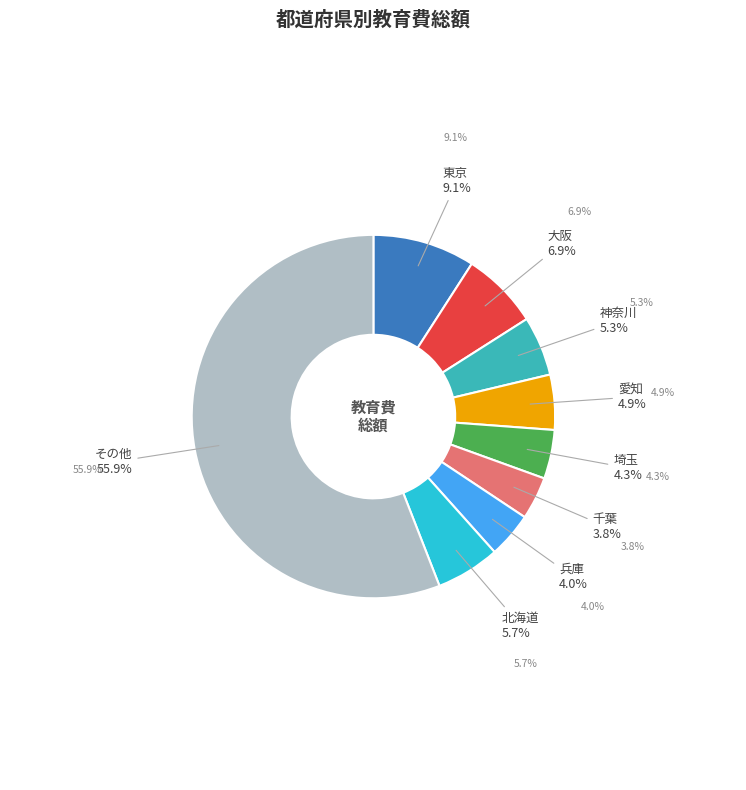

Does any single category account for the majority?

Yes